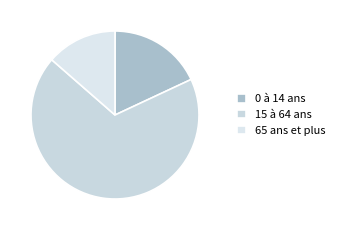

To the nearest percent, what is the combined percentage of 65 ans et plus and 15 à 64 ans?

82%